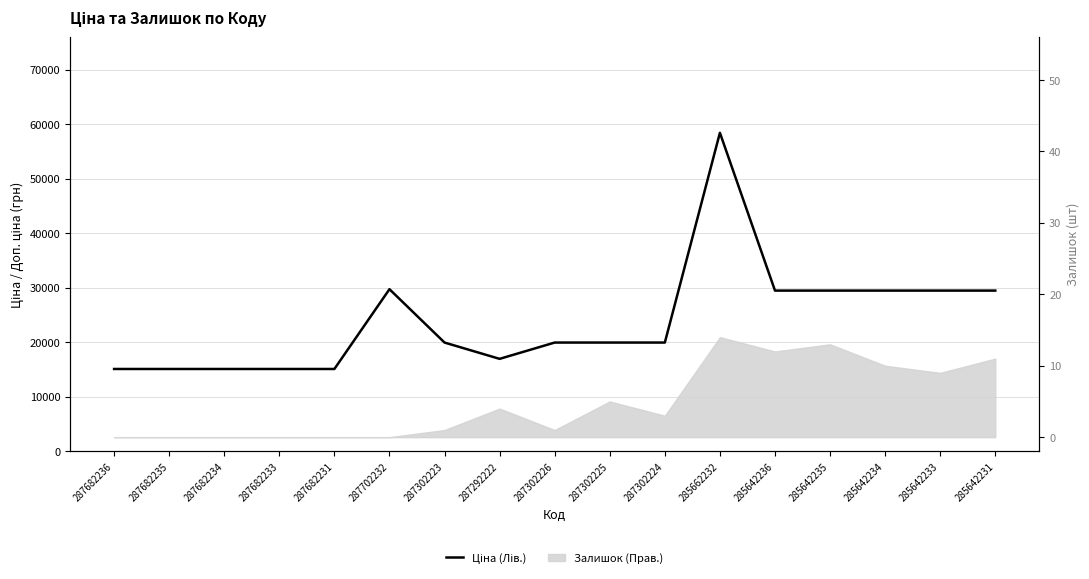

Which label corresponds to the smallest value in the chart?

287682236